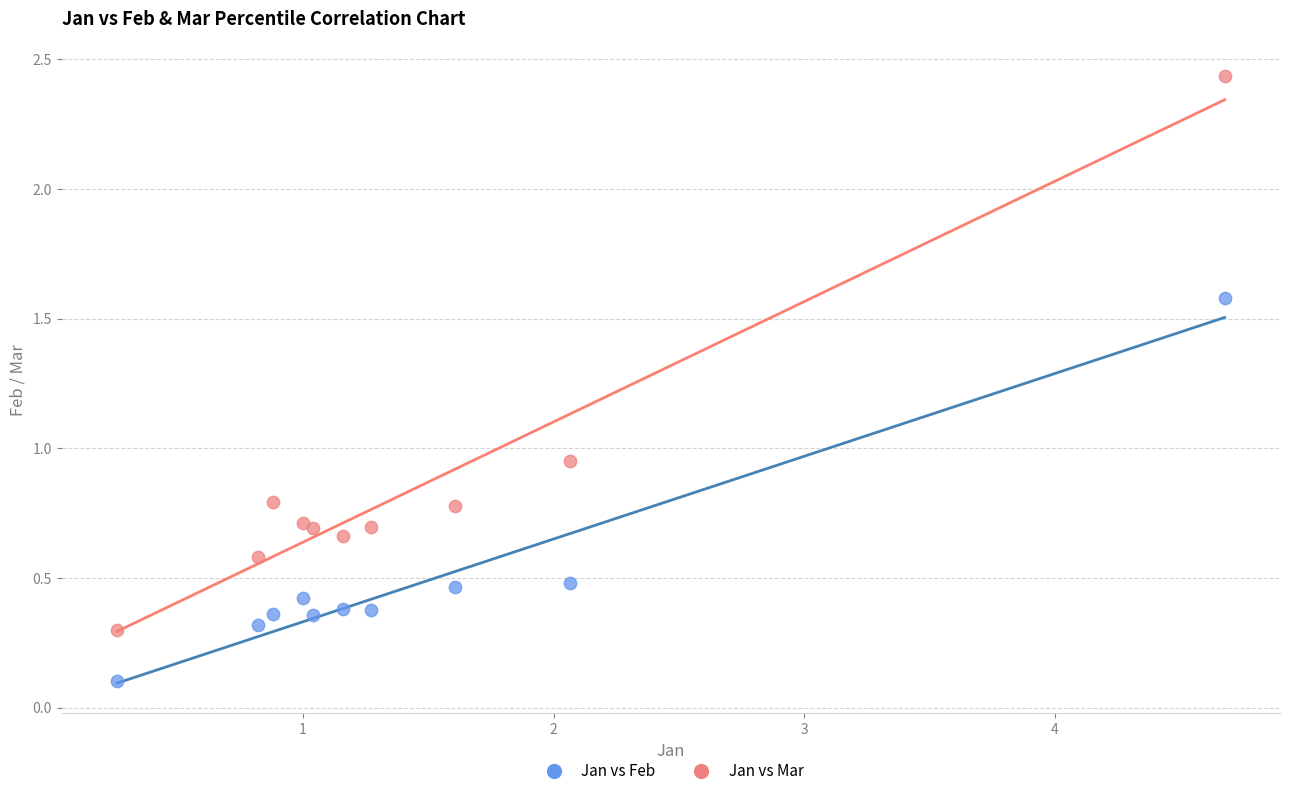

Which series contains the lowest Y value?

Jan vs Feb